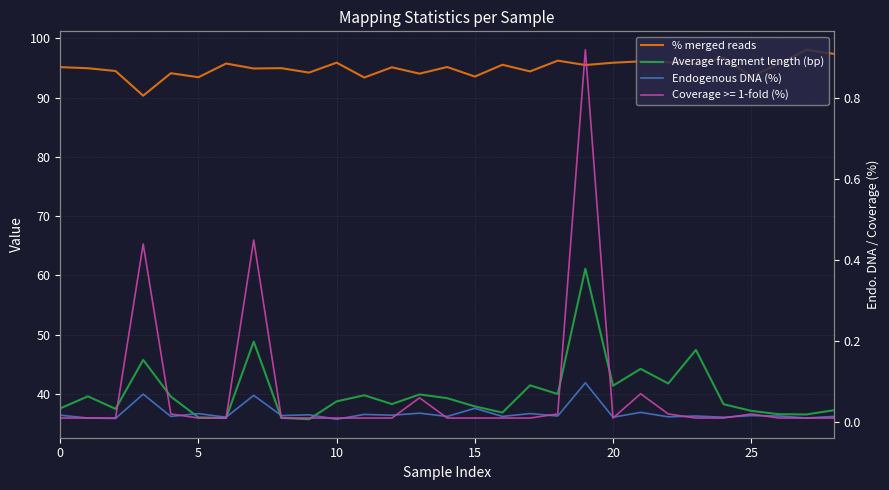

Is the value of Average fragment length (bp) at 7 greater than the value of % merged reads at 7?

No